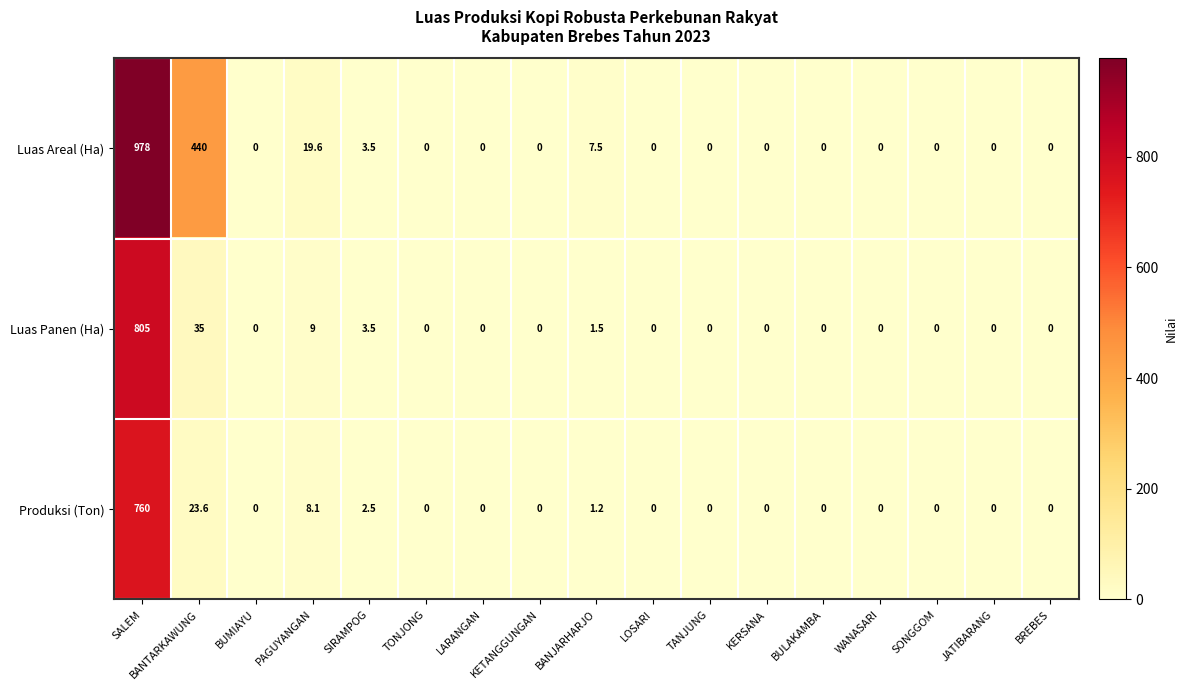

Which series has the largest total across all categories?

Luas Areal (Ha)